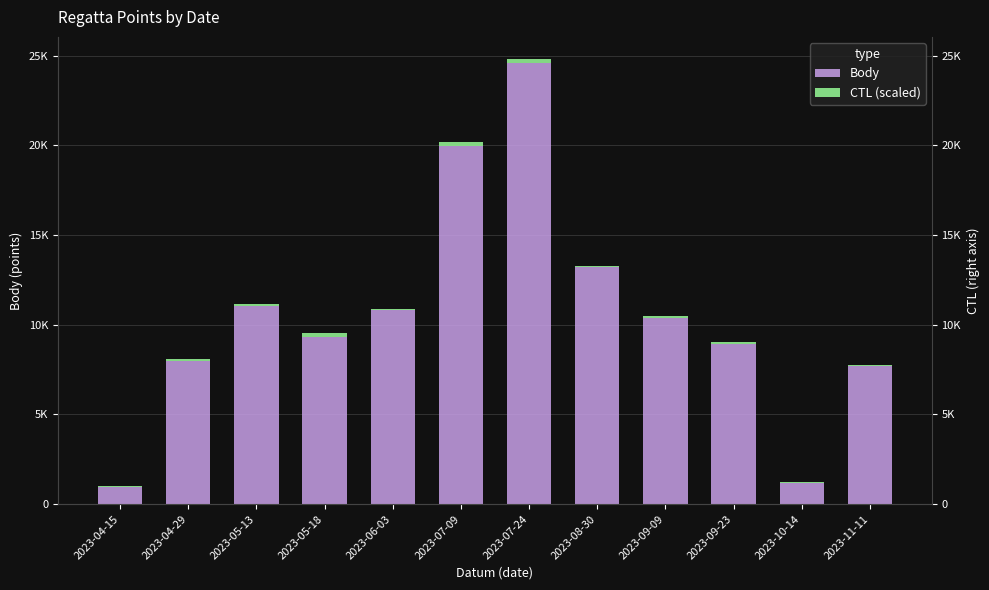

How many data points in CTL (scaled) are less than 100?

6